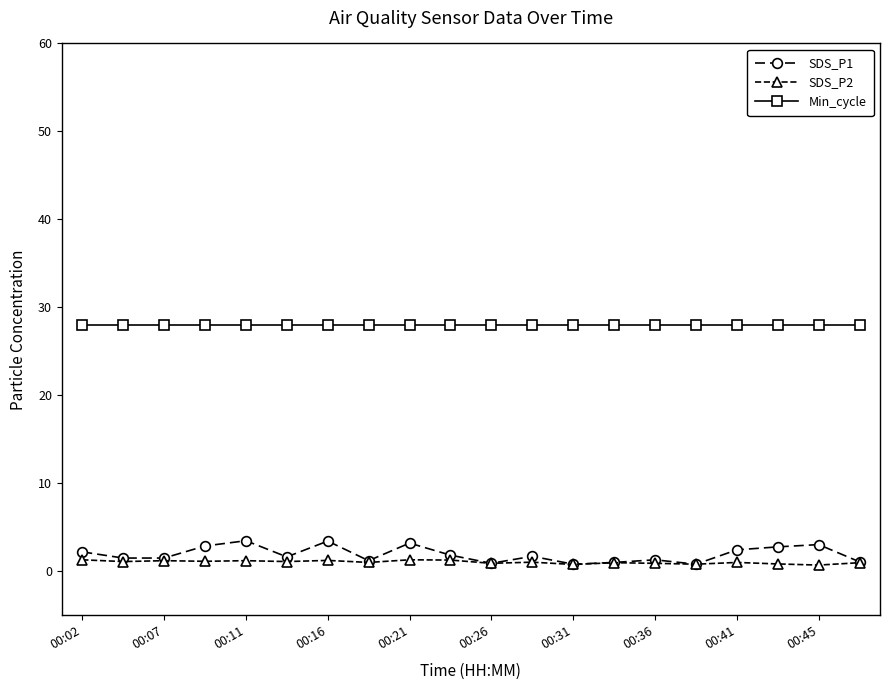

Which series has the widest spread of values?

SDS_P1